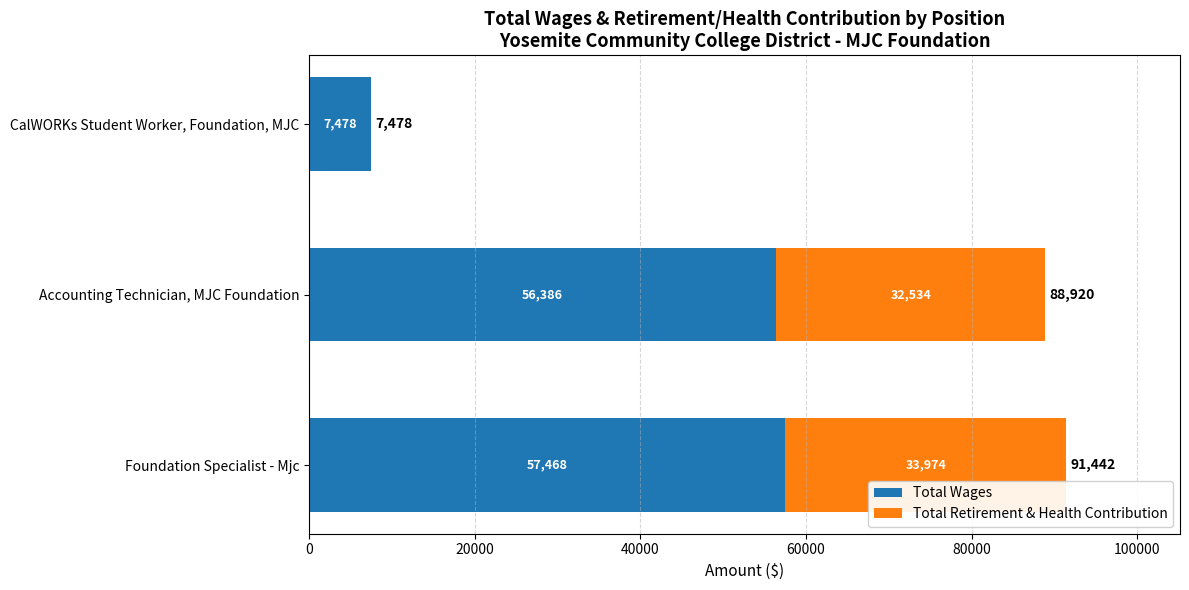

The Total Wages series shows 12311 at CalWORKs Student Worker, Foundation, MJC. True or false?

False